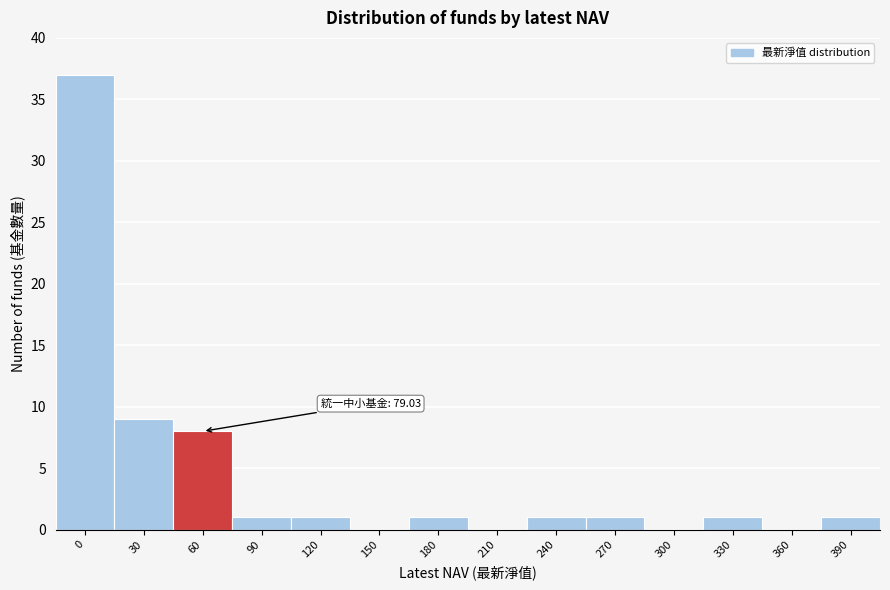

Reading left to right, extract all data points from this chart.

0=37	30=9	60=8	90=1	120=1	150=0	180=1	210=0	240=1	270=1	300=0	330=1	360=0	390=1